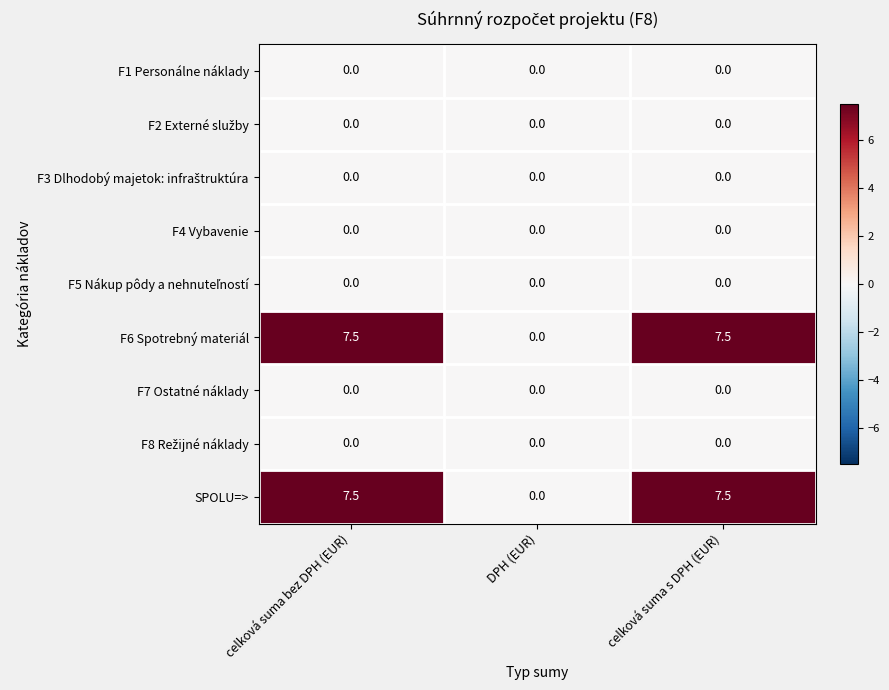

What is the approximate value of SPOLU=> at celková suma bez DPH (EUR)?

7.5